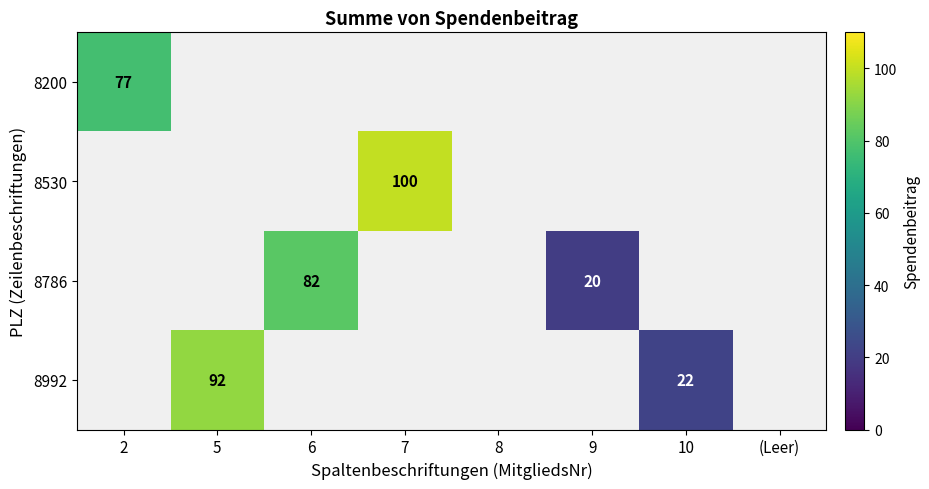

At how many categories does at least one series exceed 63?

4